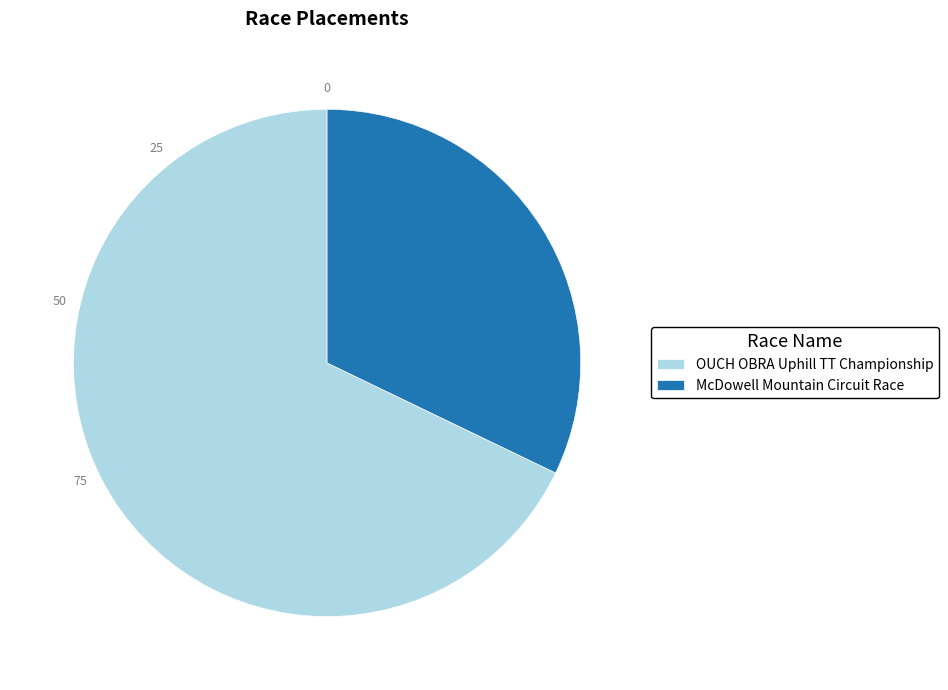

Between McDowell Mountain Circuit Race and OUCH OBRA Uphill TT Championship, which is larger?

OUCH OBRA Uphill TT Championship